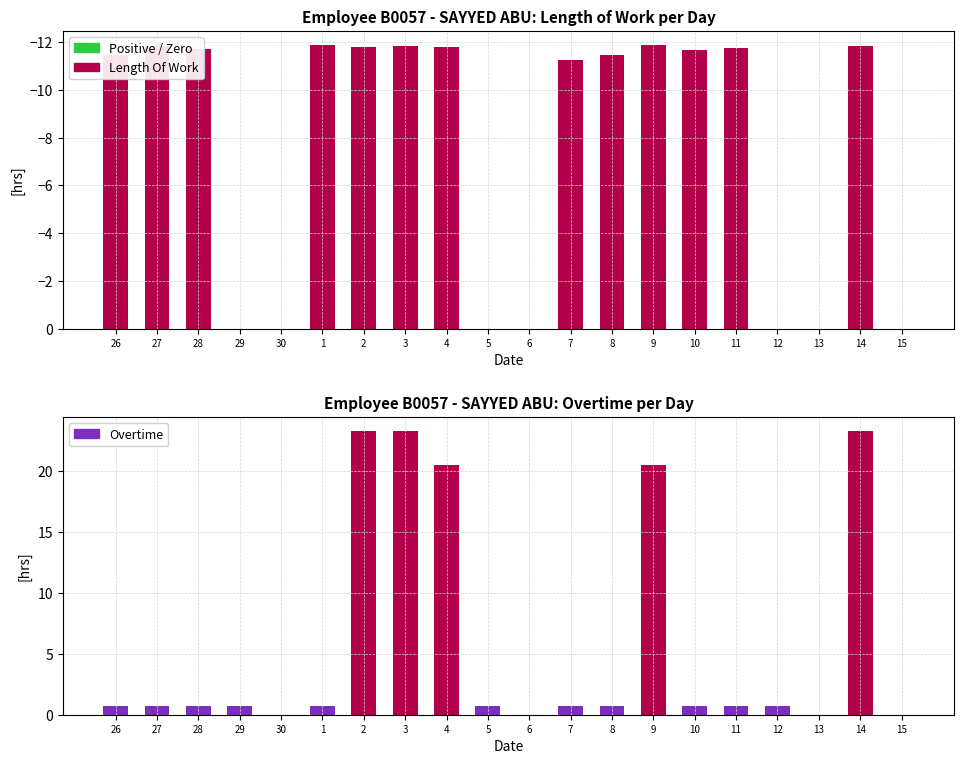

Reading right to left, extract all data points from this chart.

Length of Work: 0.0	-11.8	0.0	0.0	-11.7	-11.7	-11.9	-11.4	-11.3	0.0	0.0	-11.8	-11.9	-11.8	-11.9	0.0	0.0	-11.7	-11.8	-11.5
Overtime (abs value): 0.0	23.3	0.0	0.7	0.7	0.8	20.5	0.7	0.7	0.0	0.7	20.5	23.3	23.3	0.7	0.0	0.7	0.7	0.7	0.7